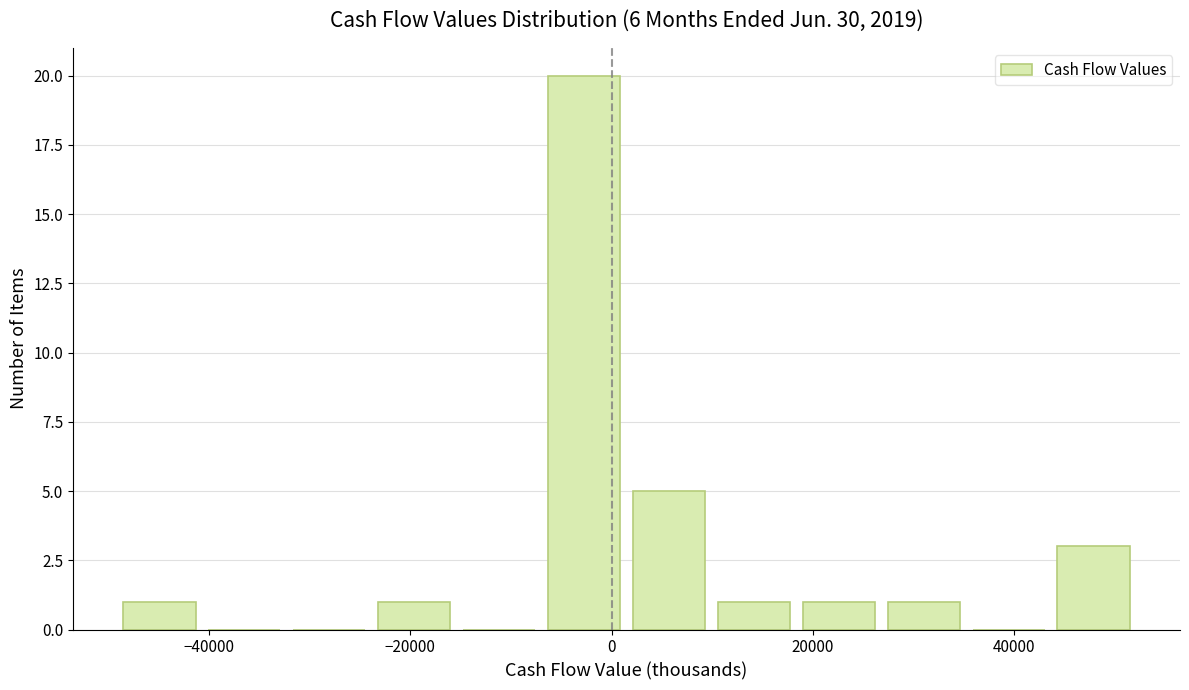

Which range on the x-axis has the tallest bar?

-6000 to 2000